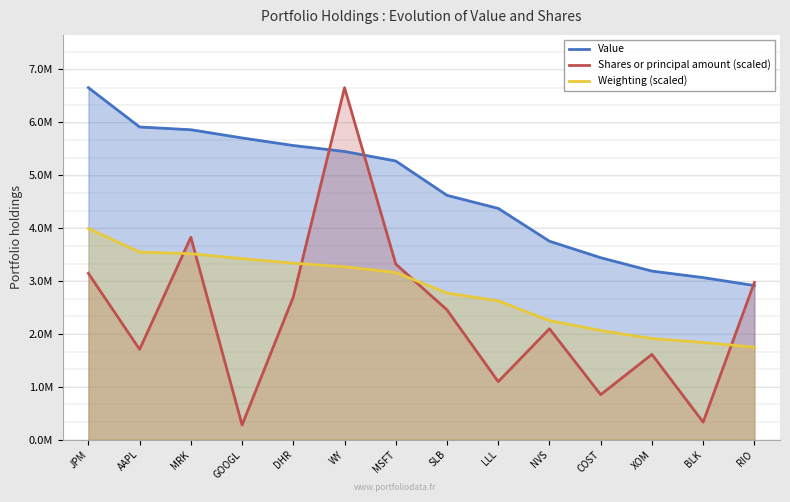

Which series changed the most between DHR and XOM?

Value